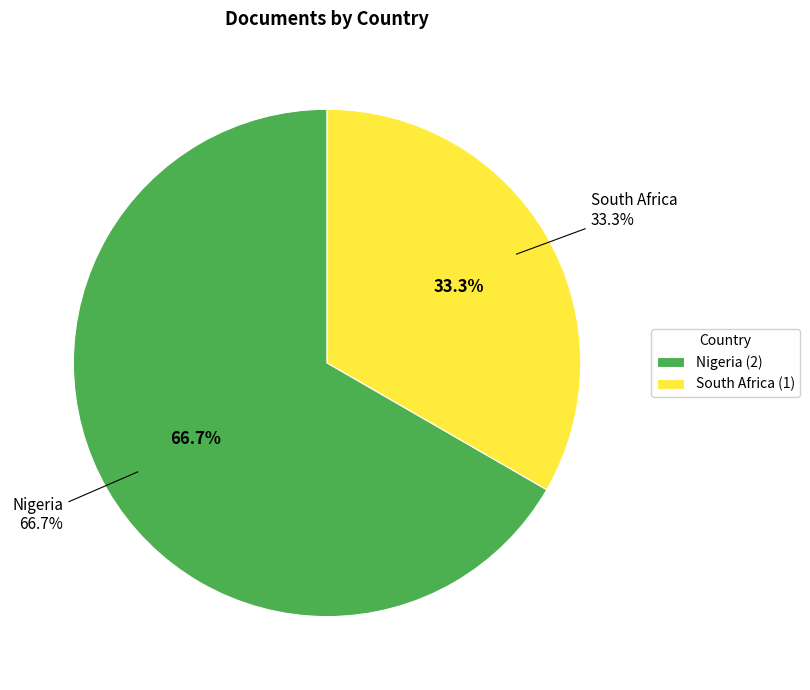

Between Nigeria and South Africa, which is larger?

Nigeria